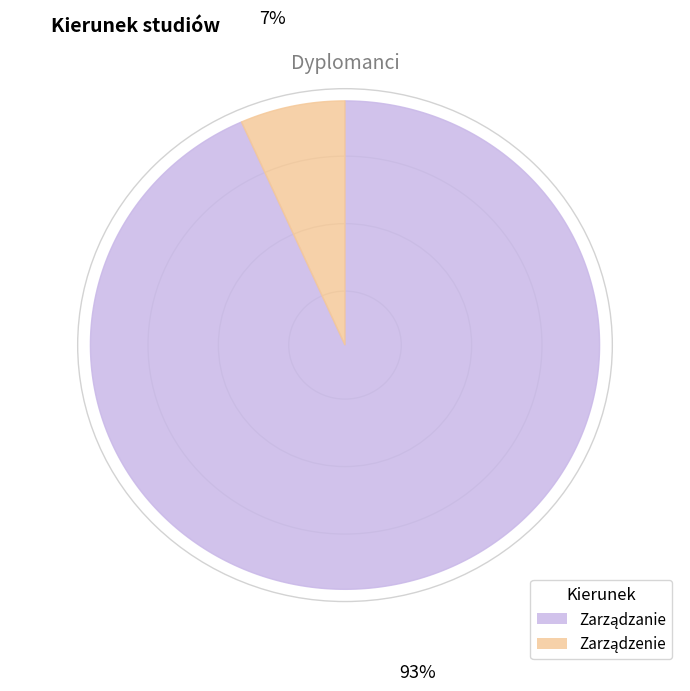

What percentage is the Zarządzenie slice, to the nearest percent?

7%